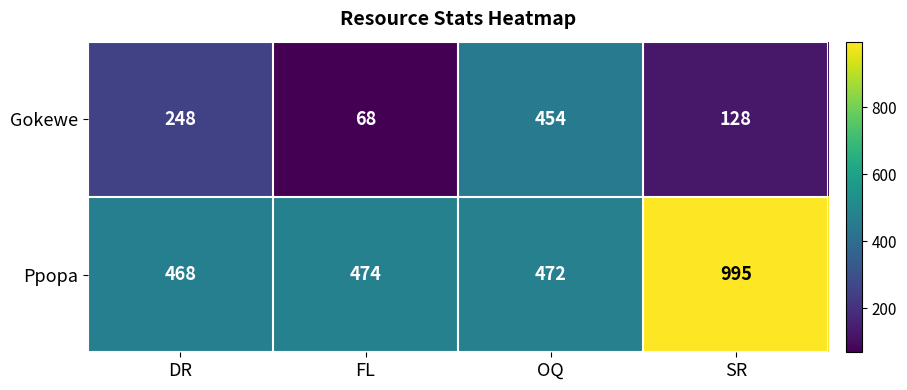

At DR, list the series in order from smallest to largest.

Gokewe, Ppopa